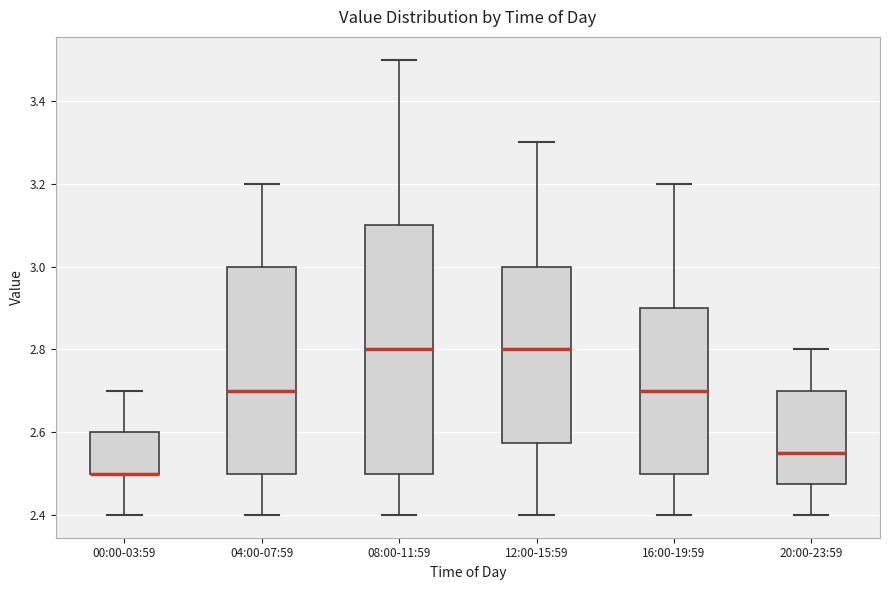

Reading left to right, read every box against the y-axis: the position of its median line, the range the box covers, and the ends of its whiskers. The values are not printed on the chart, so give them approximately, as read against the axis.

00:00-03:59: median 2.50 (drawn on the box's lower edge), box 2.50 to 2.60, whiskers 2.40 to 2.70
04:00-07:59: median 2.70, box 2.50 to 3.00, whiskers 2.40 to 3.20
08:00-11:59: median 2.80, box 2.50 to 3.10, whiskers 2.40 to 3.50
12:00-15:59: median 2.80, box 2.58 to 3.00, whiskers 2.40 to 3.30
16:00-19:59: median 2.70, box 2.50 to 2.90, whiskers 2.40 to 3.20
20:00-23:59: median 2.56, box 2.48 to 2.70, whiskers 2.40 to 2.80